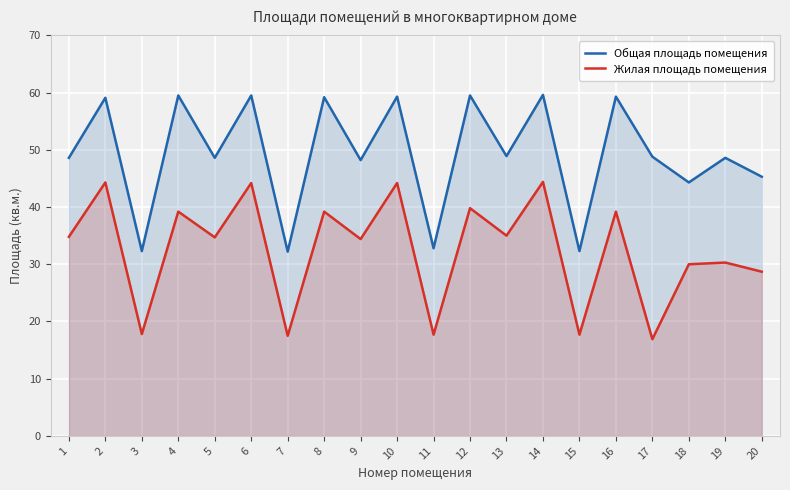

At how many categories does at least one series exceed 35?

16